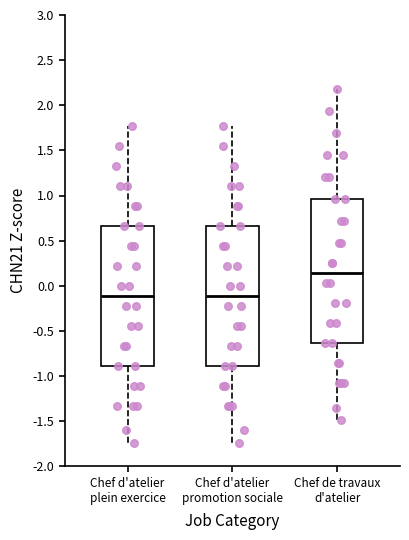

Reading left to right, read every box against the y-axis: the position of its median line, the range the box covers, and the ends of its whiskers. The values are not printed on the chart, so give them approximately, as read against the axis.

Chef d'atelier plein exercice: median -0.10, box -0.90 to 0.65, whiskers -1.75 to 1.75
Chef d'atelier promotion sociale: median -0.10, box -0.90 to 0.65, whiskers -1.75 to 1.75
Chef de travaux d'atelier: median 0.15, box -0.65 to 0.95, whiskers -1.50 to 2.20